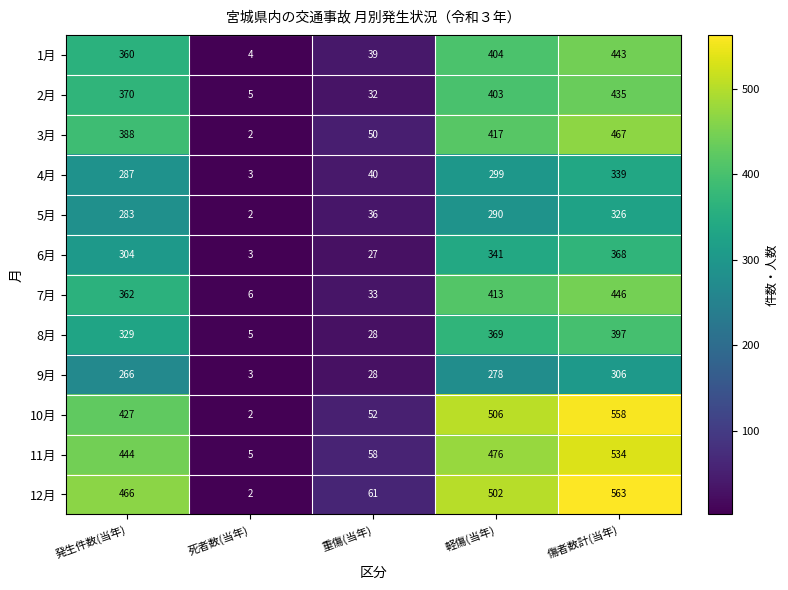

What is the approximate value of 4月 at 重傷(当年), to the nearest 5?

40